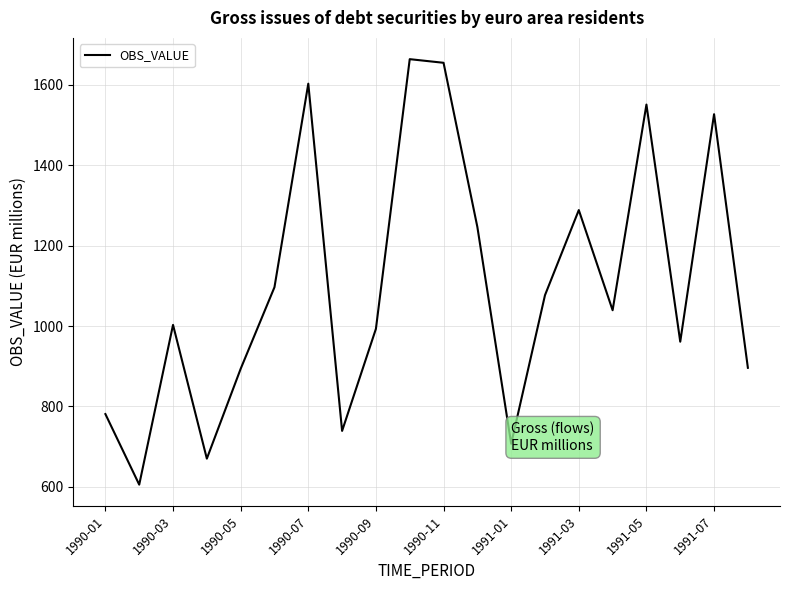

What is the difference between the maximum and minimum values?

1058.7